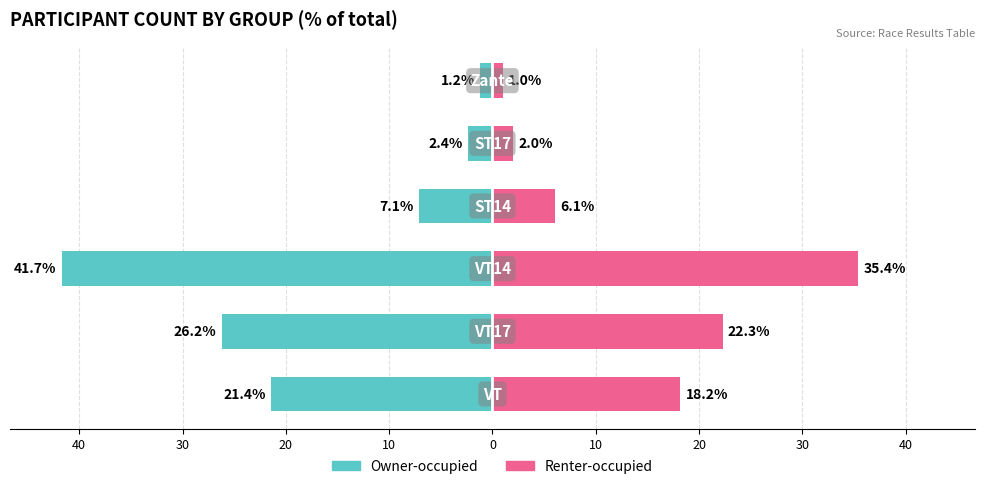

What is the value of the Renter-occupied bar at the 2nd from the left?

22.3